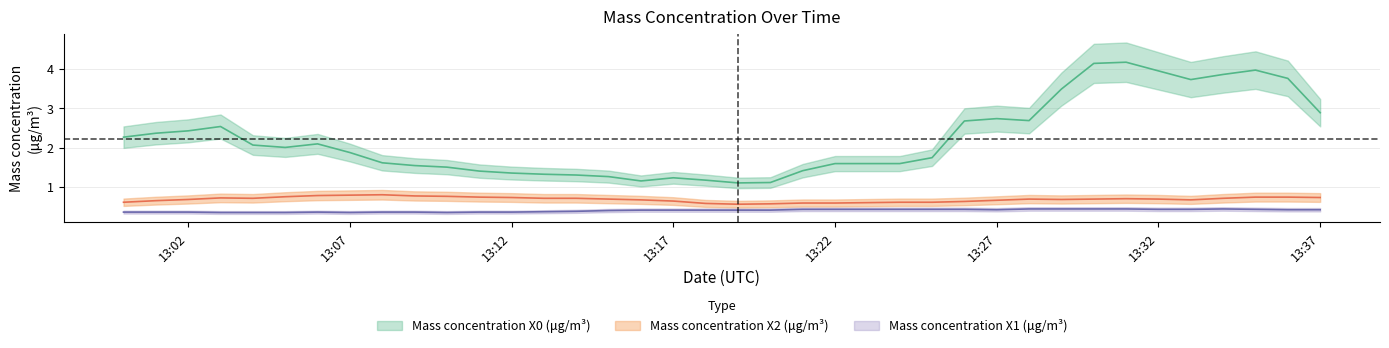

Is it true that Mass concentration X1 (μg/m³) equals 0.4 at 2022-02-05 13:00:00?

True